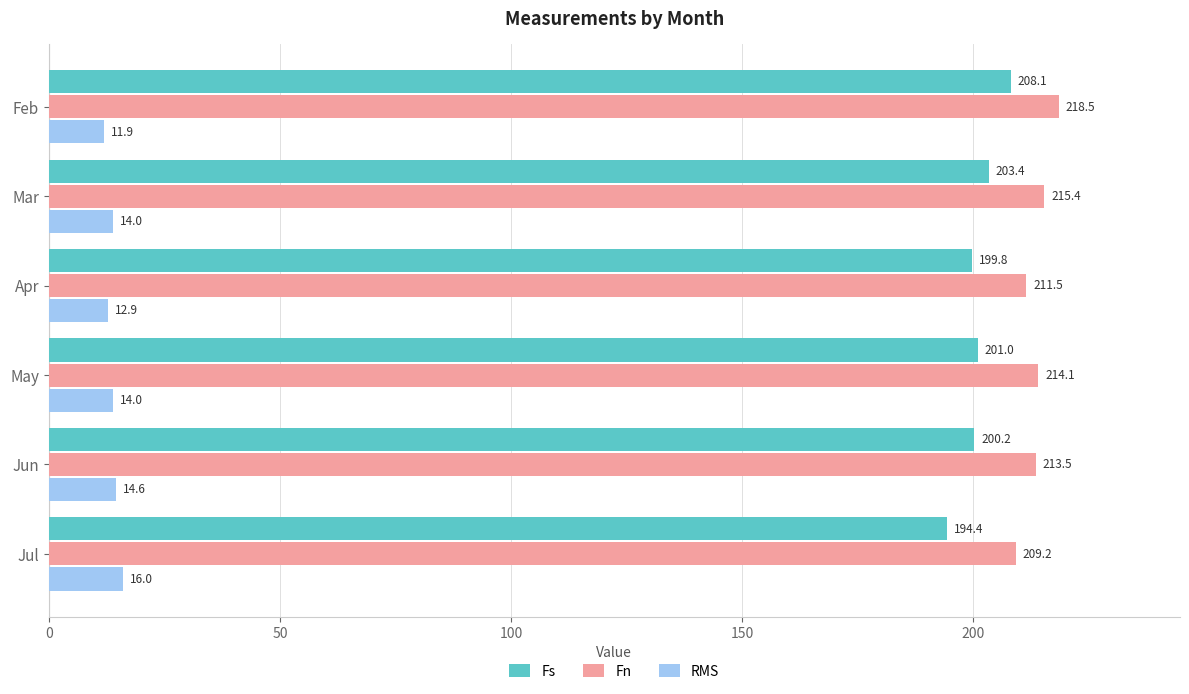

List the series in order of their peak value, highest first.

Fn, Fs, RMS